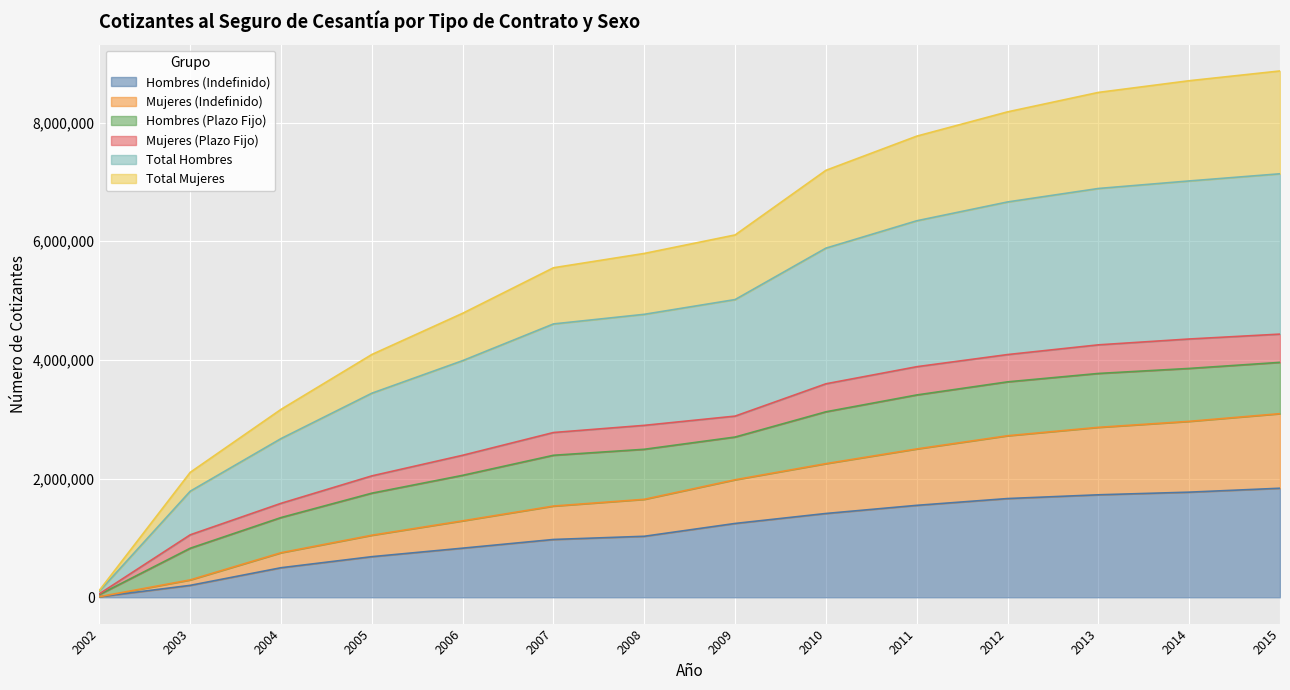

How many lines are shown in the chart?

6